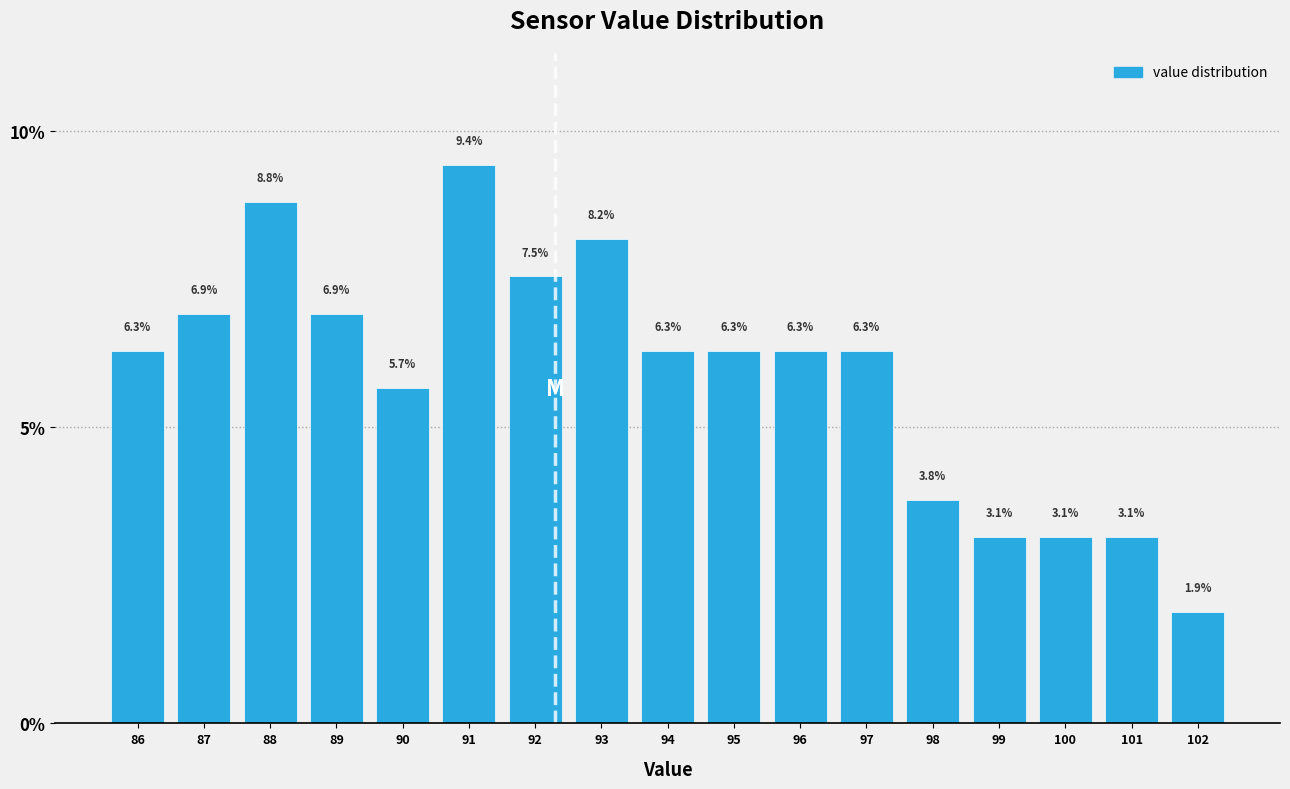

Reading right to left, transcribe all the data shown in this chart.

1.9	3.1	3.1	3.1	3.8	6.3	6.3	6.3	6.3	8.2	7.5	9.4	5.7	6.9	8.8	6.9	6.3